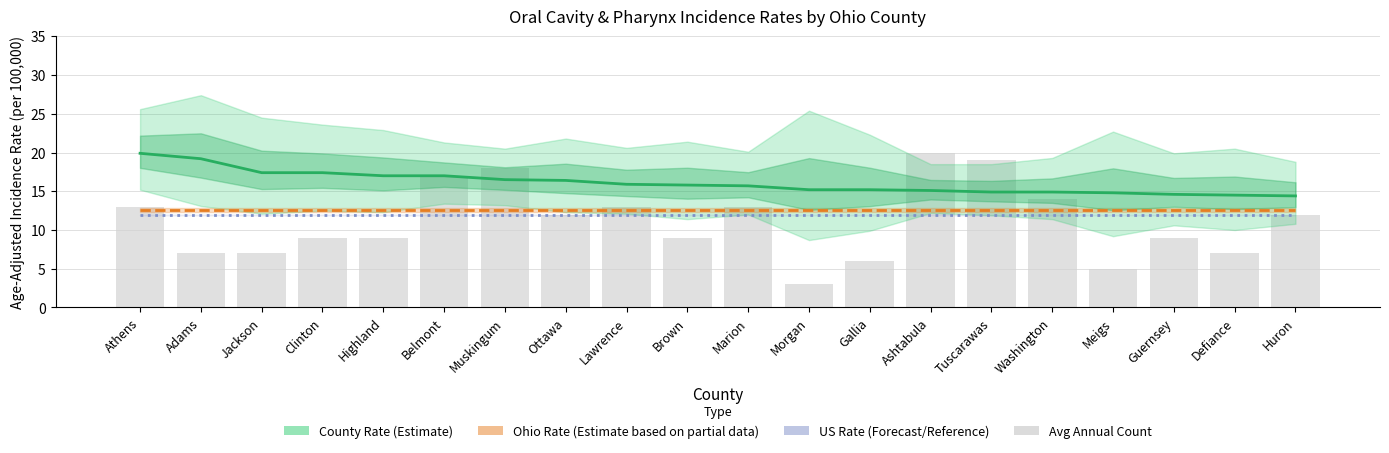

What are all the series names shown in the legend?

County Rate (Estimate), Ohio Rate (Estimate based on partial data), US Rate (Forecast/Reference), Avg Annual Count